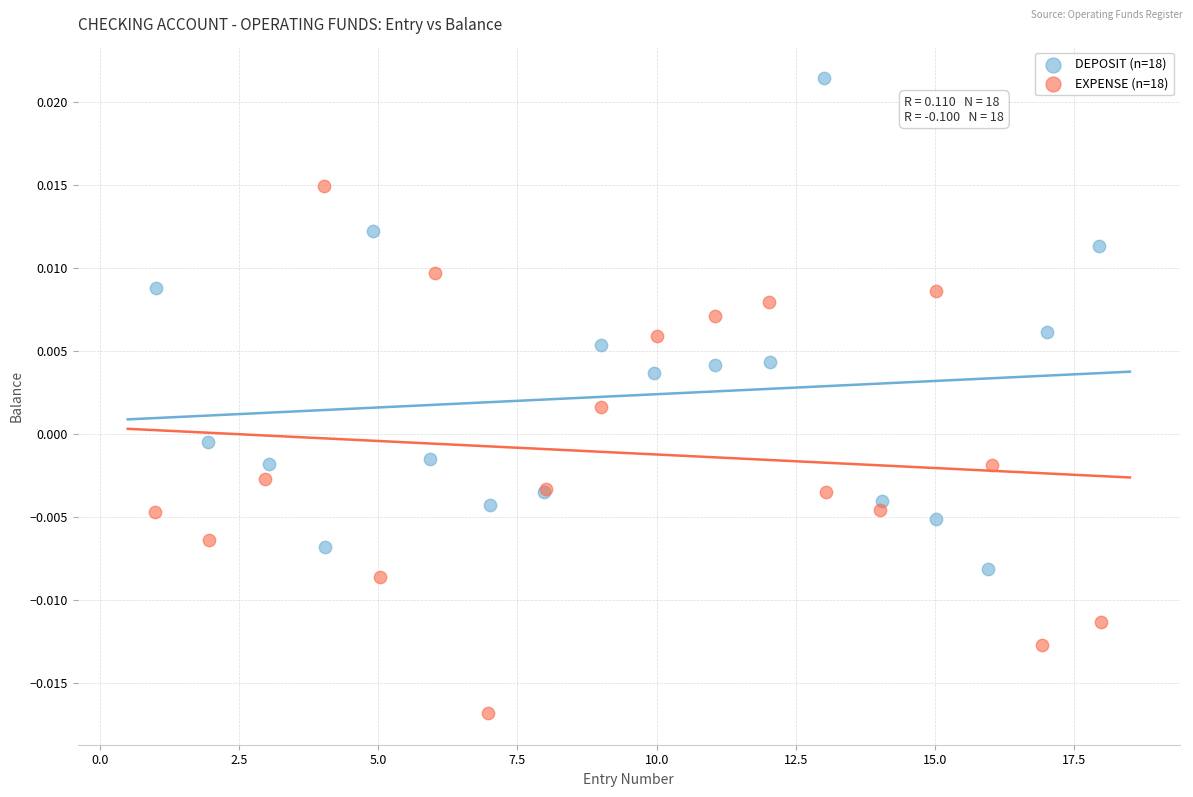

Which series reaches the maximum Y coordinate?

DEPOSIT (n=18)